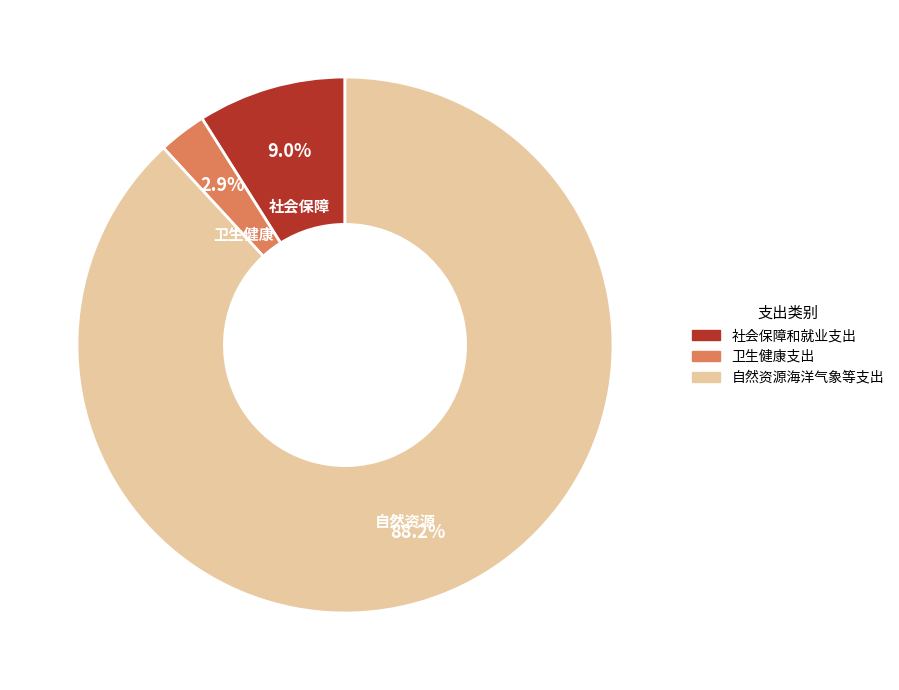

Between 社会保障和就业支出 and 卫生健康支出, which is larger?

社会保障和就业支出